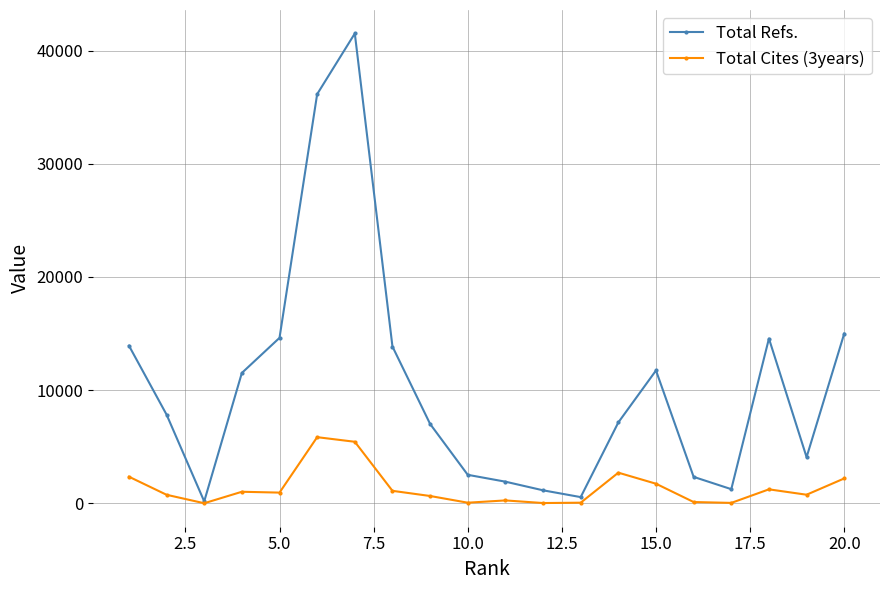

True or false: Total Refs. has more than 2 points higher than both neighbors.

True